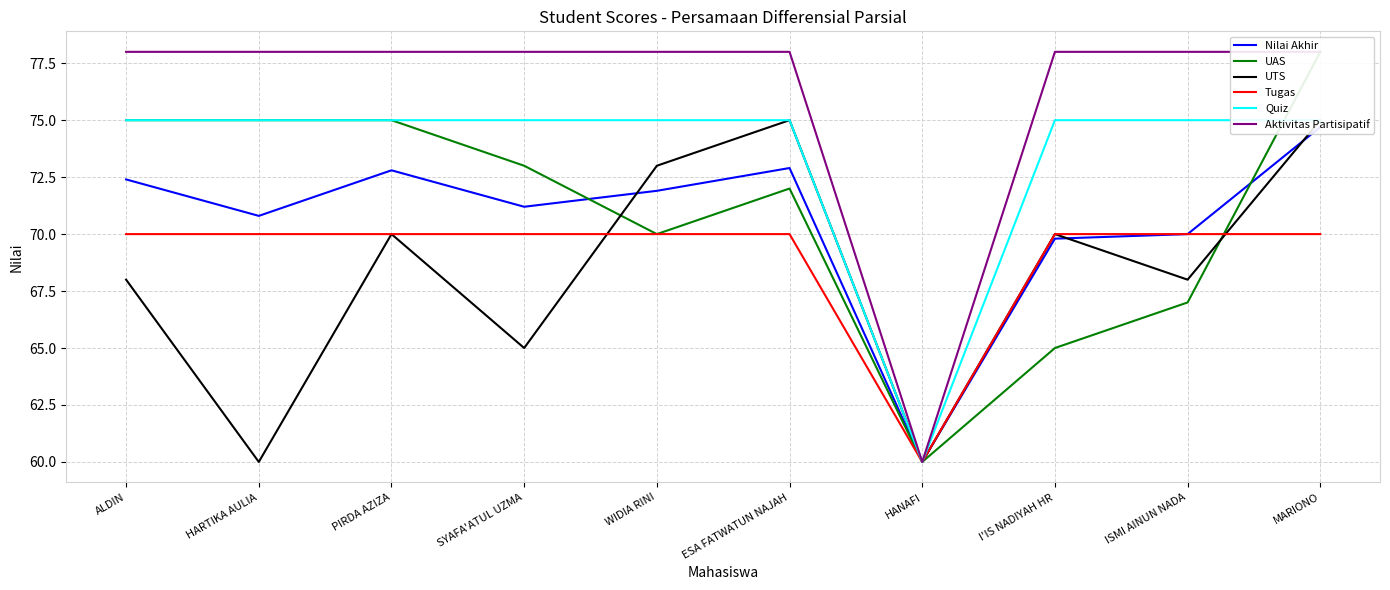

What is the difference between the highest and lowest values at I'IS NADIYAH HR?

13.0